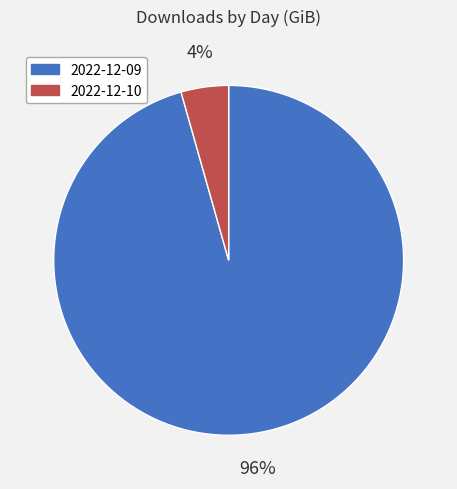

What percentage is the 2022-12-09 slice, to the nearest percent?

96%